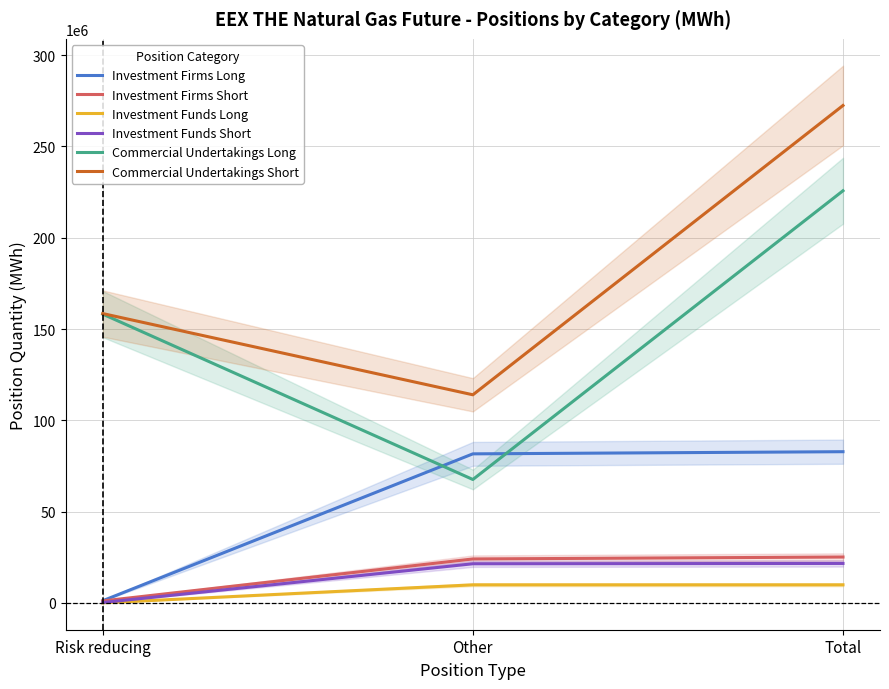

What are all the series names shown in the legend?

Investment Firms Long, Investment Firms Short, Investment Funds Long, Investment Funds Short, Commercial Undertakings Long, Commercial Undertakings Short